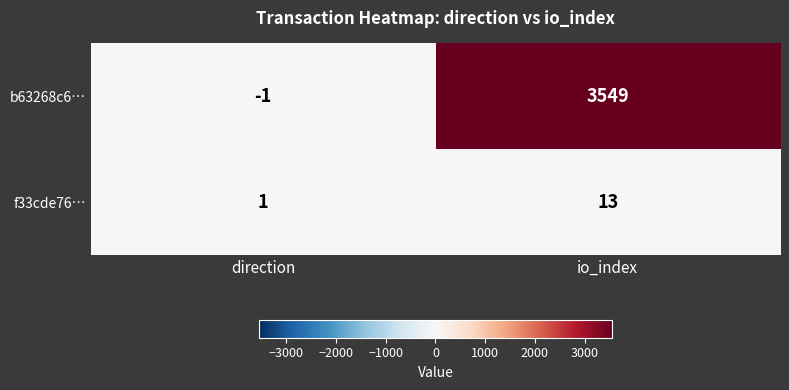

The f33cde76… series shows 7 at io_index. True or false?

False